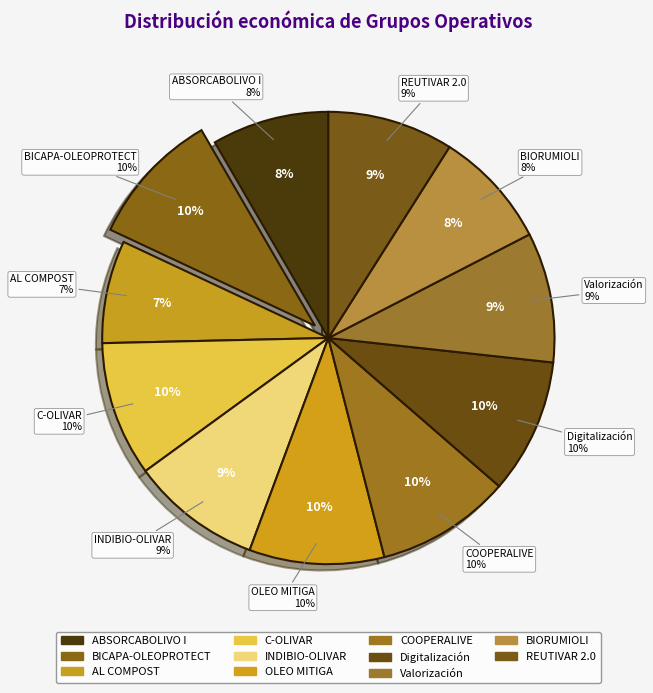

Do BIORUMIOLI and OLEO MITIGA together represent more than half of the pie?

No